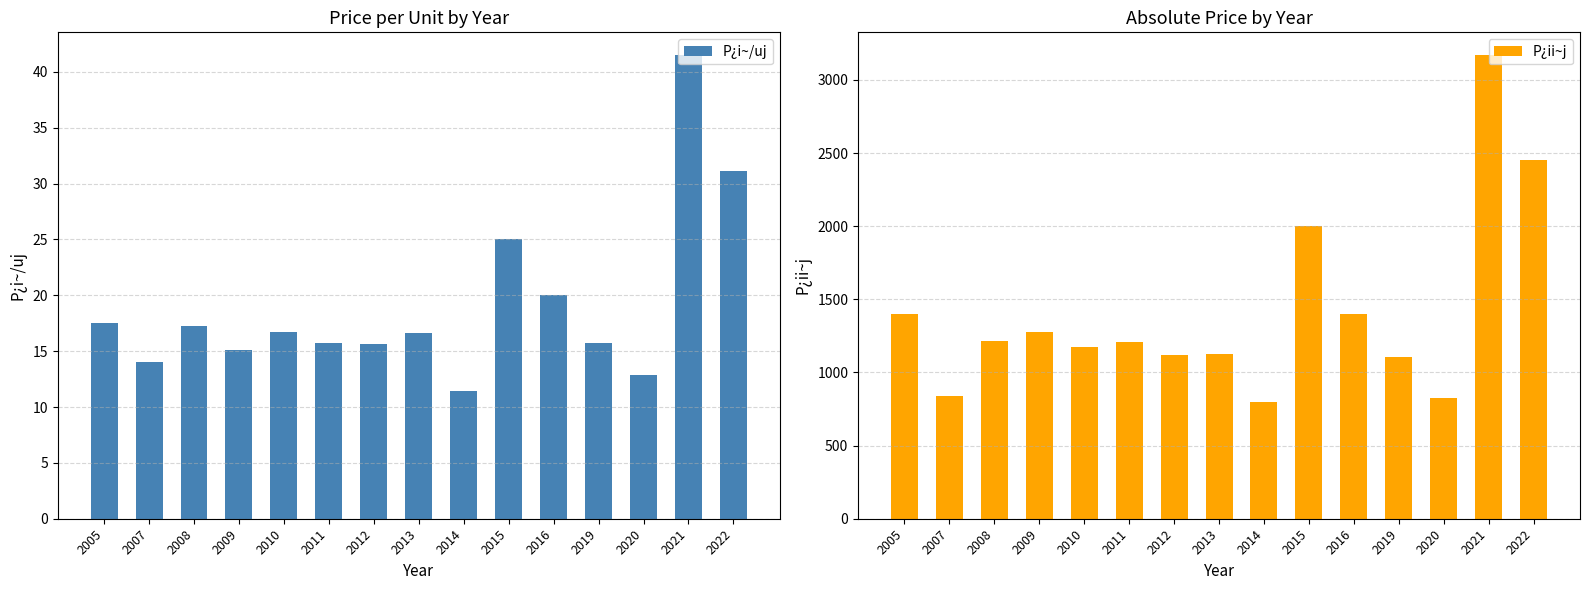

How many bars are there in each group?

2